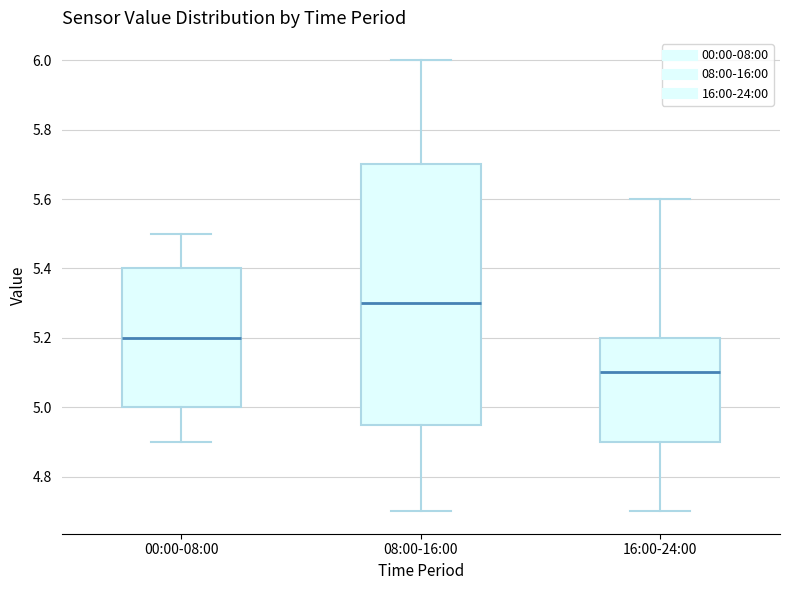

Which box's median line is the highest?

08:00-16:00